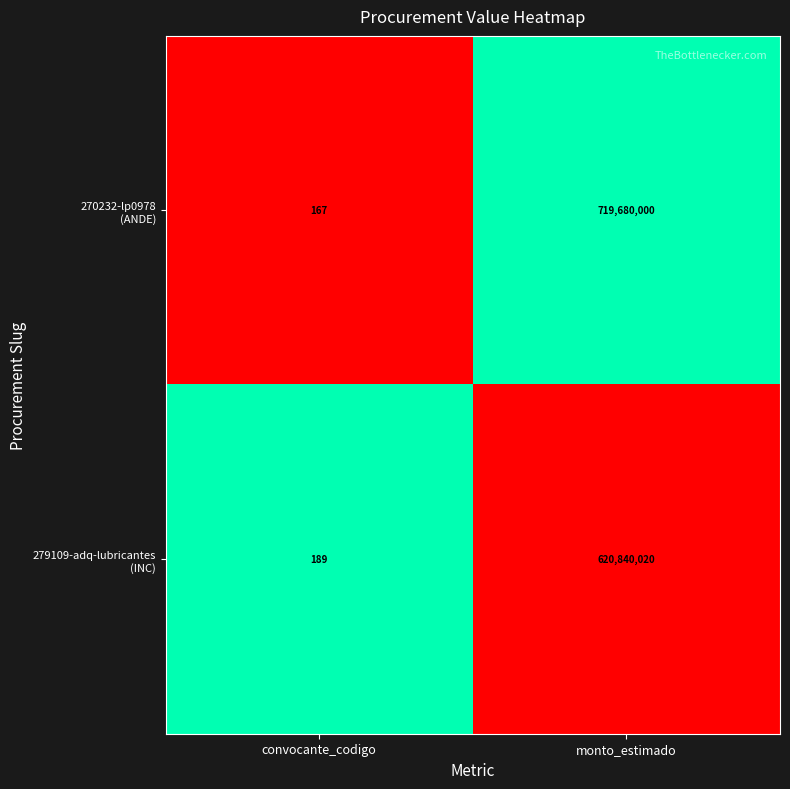

What is the minimum value shown in the chart?

167